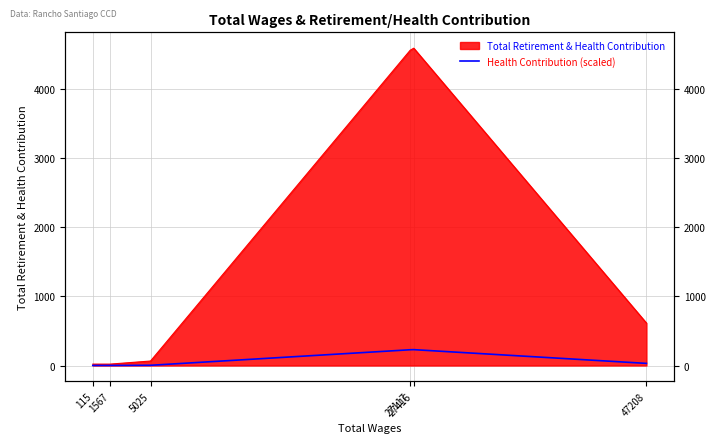

What is the value of the 1st point from the left?

1.0